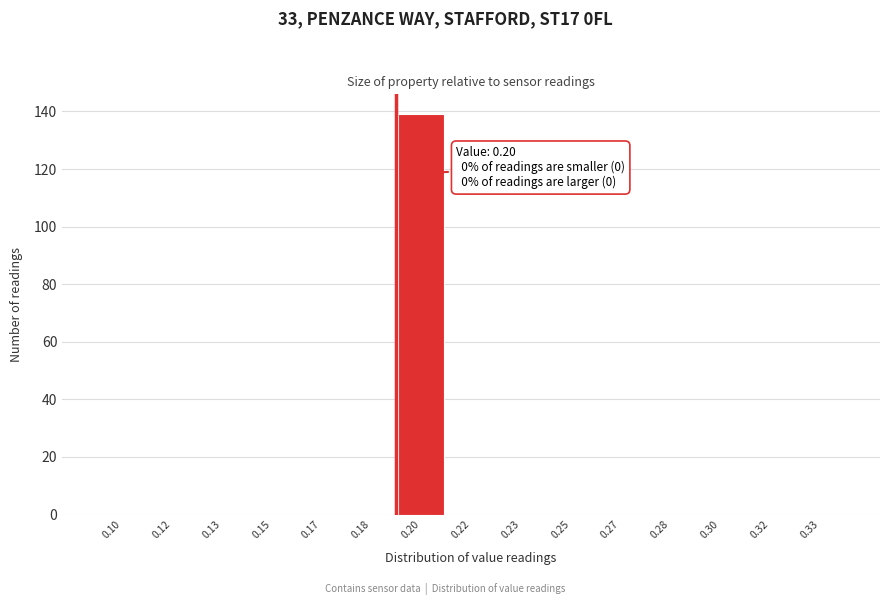

Reading left to right, extract all data points from this chart.

0.10=0	0.12=0	0.13=0	0.15=0	0.17=0	0.18=0	0.20=139	0.22=0	0.23=0	0.25=0	0.27=0	0.28=0	0.30=0	0.32=0	0.33=0